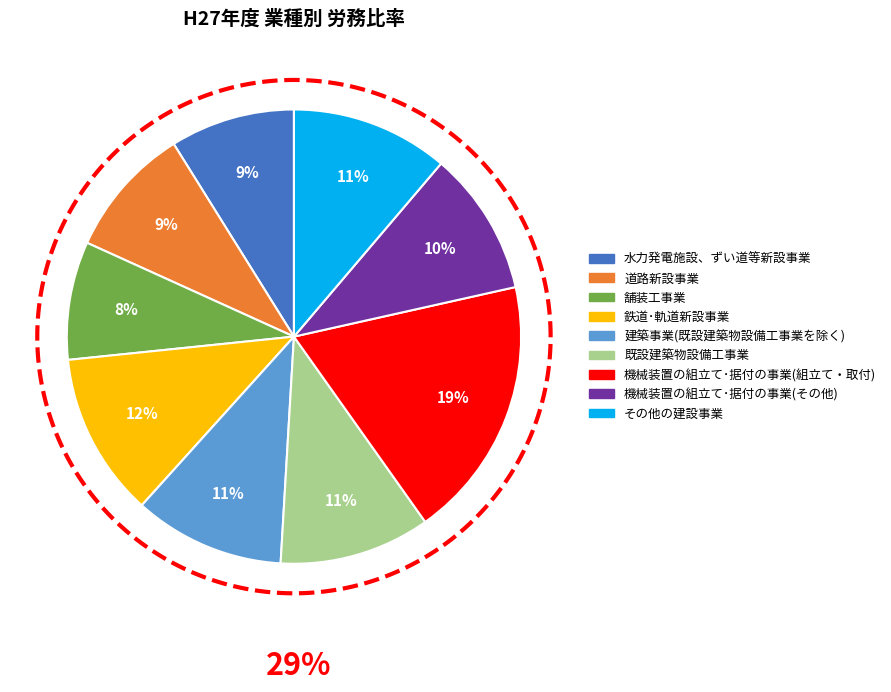

What percentage is the 機械装置の組立て･据付の事業(その他) slice, to the nearest percent?

10%